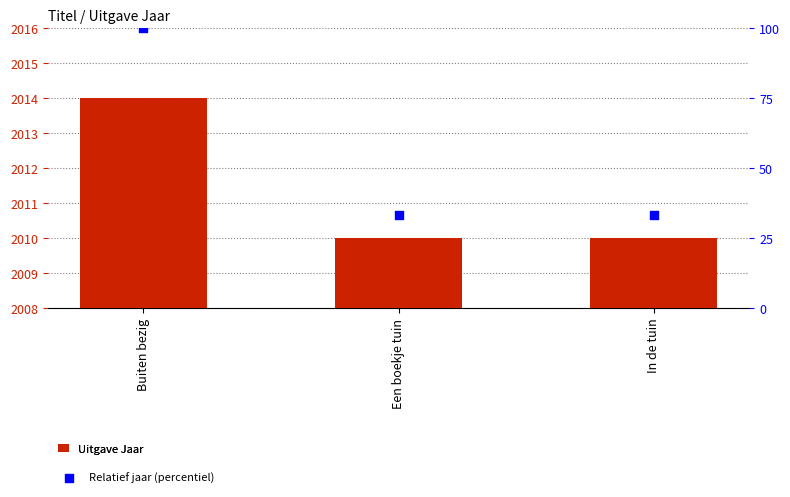

Which series contains the lowest Y value?

Relatief jaar (percentiel)